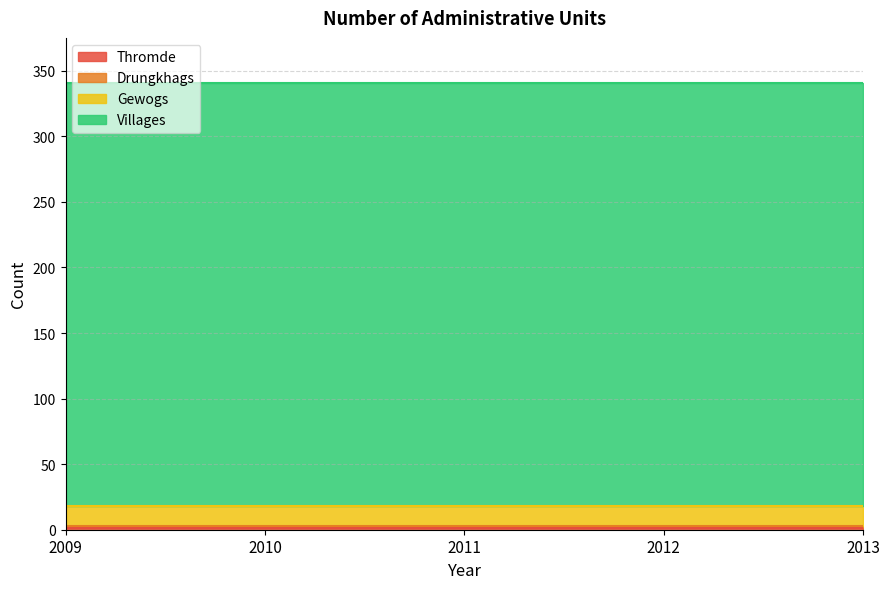

Rank the series at 2011 from highest to lowest value.

Villages, Gewogs, Drungkhags, Thromde